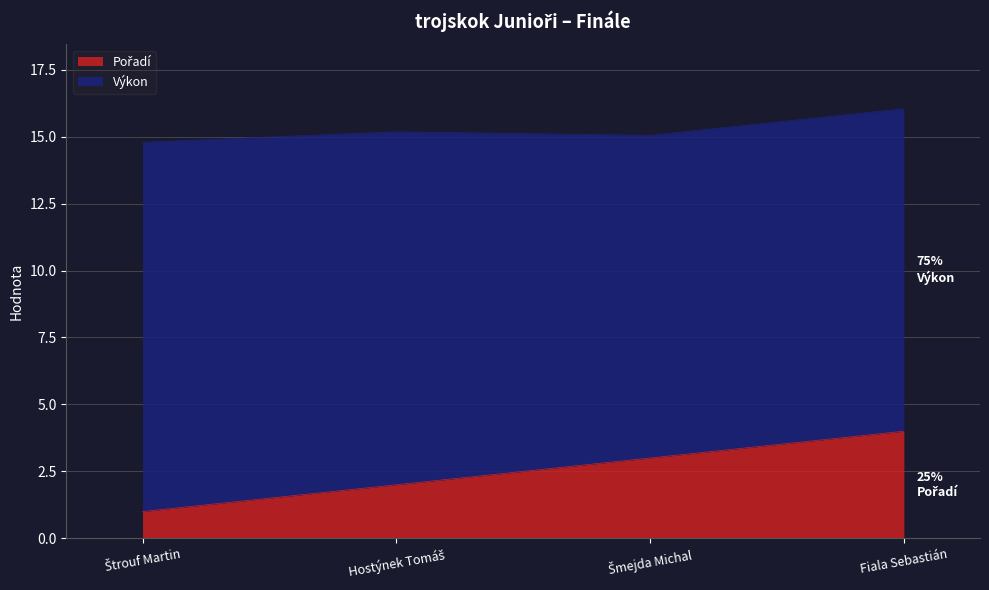

What is the value of the 3rd point from the left?

3